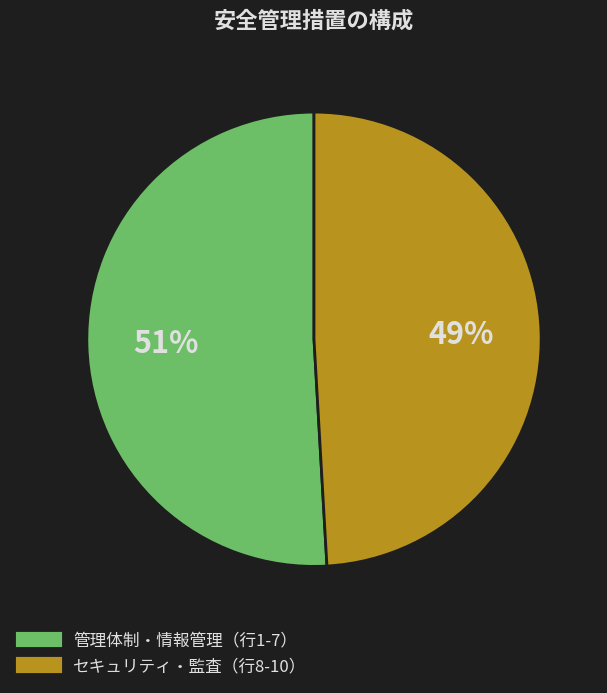

Is there a majority slice in this chart?

Yes